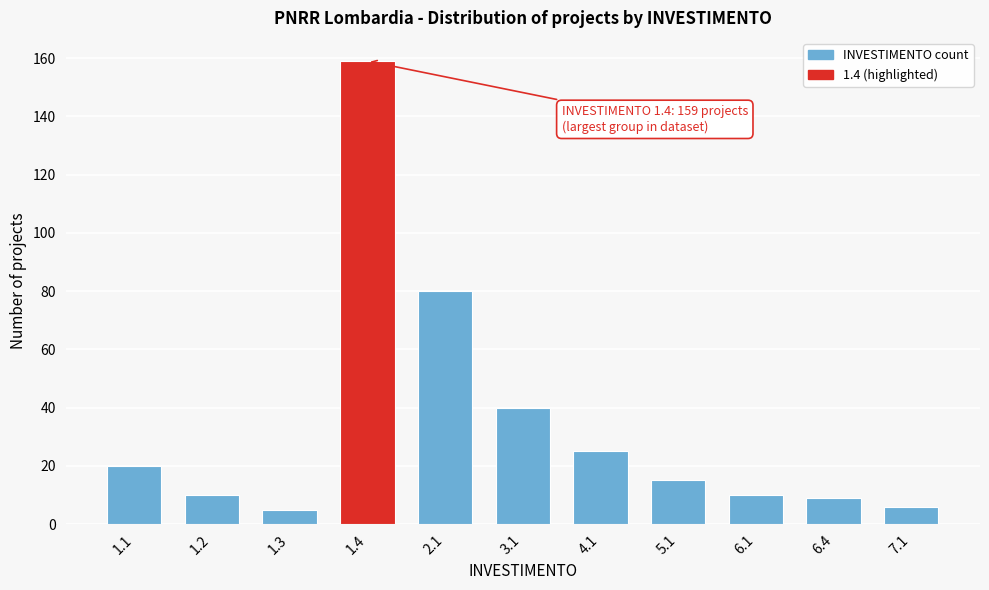

Reading right to left, list all the values displayed in this chart.

7.1=6	6.4=9	6.1=10	5.1=15	4.1=25	3.1=40	2.1=80	1.4=159	1.3=5	1.2=10	1.1=20